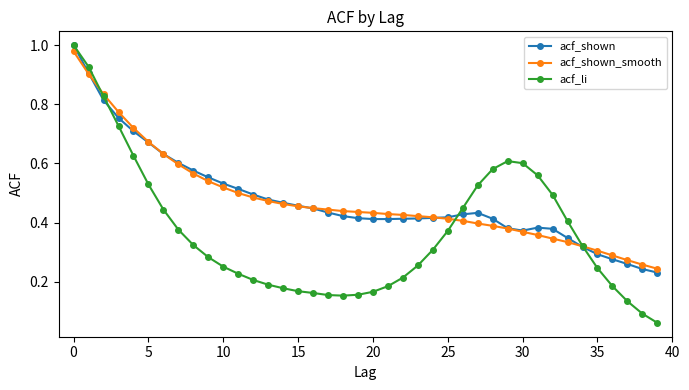

After their last crossing, which series has the higher values: acf_shown or acf_shown_smooth?

acf_shown_smooth